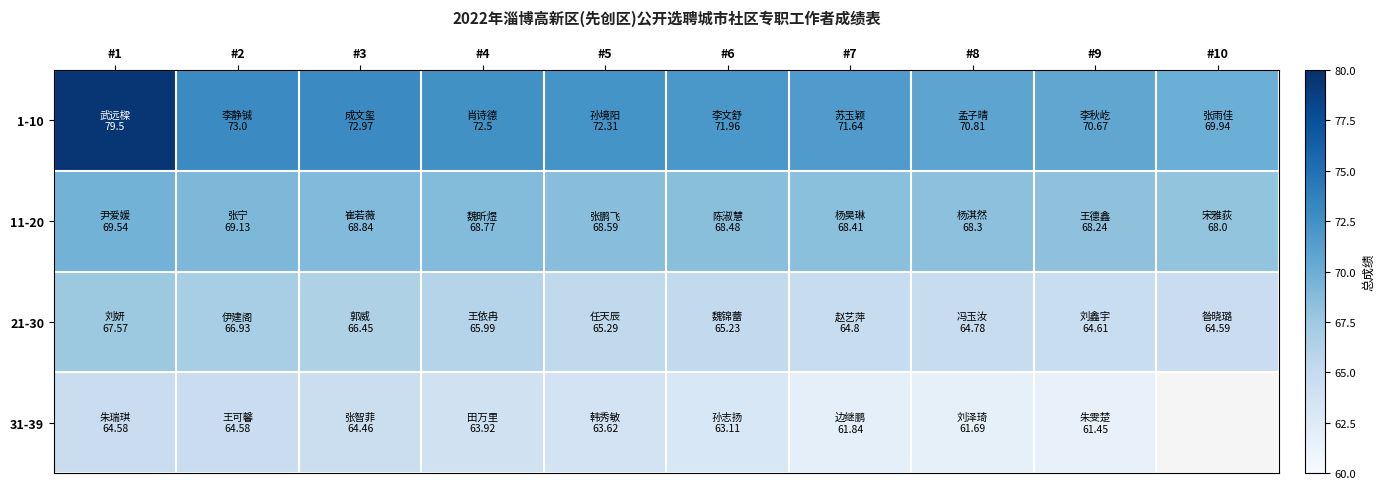

The value of 11-20 at #6 is 107.3. True or false?

False